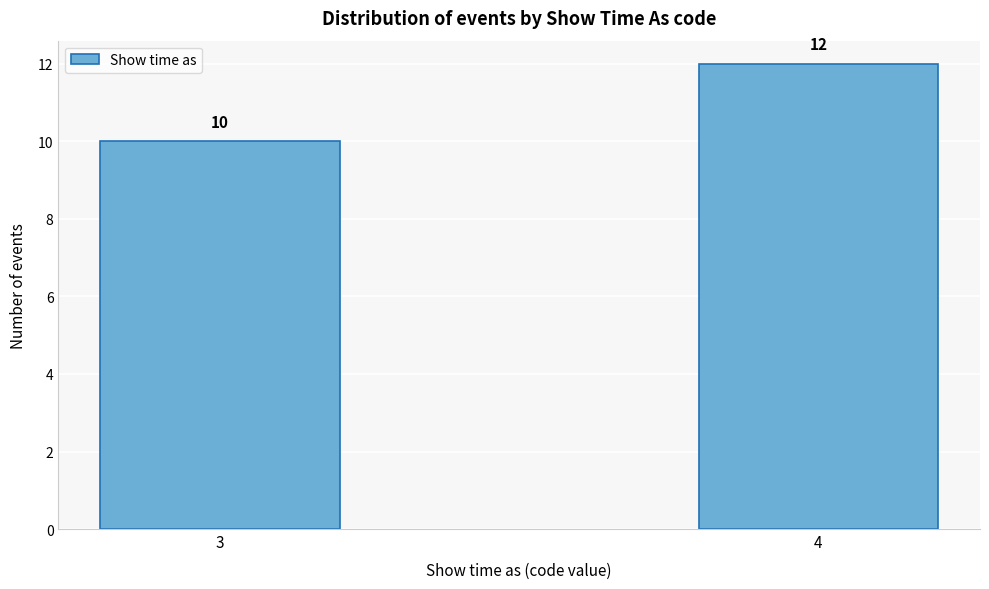

Reading left to right, extract all data points from this chart.

10	12